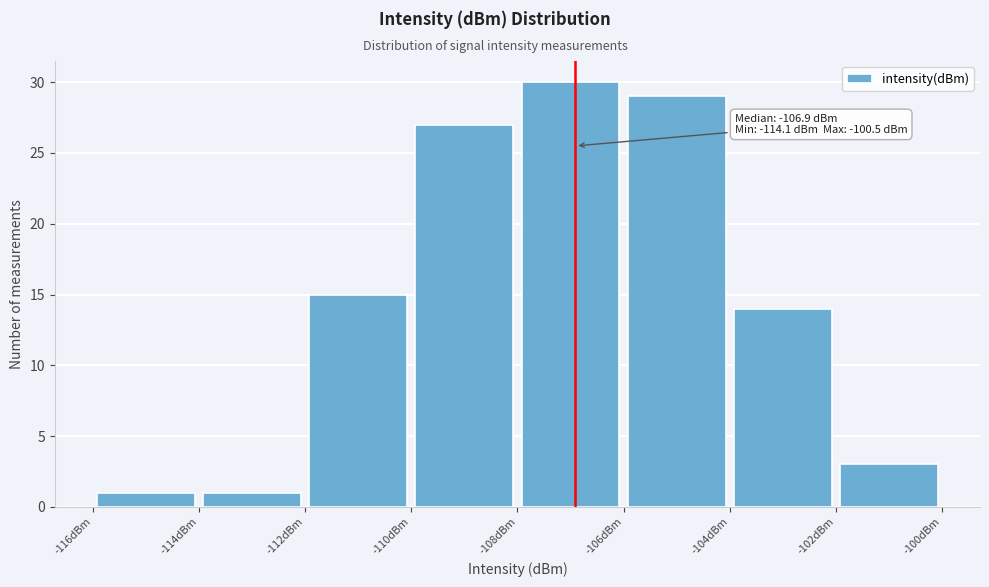

Over which range of the x-axis is the bar tallest?

-108 to -106